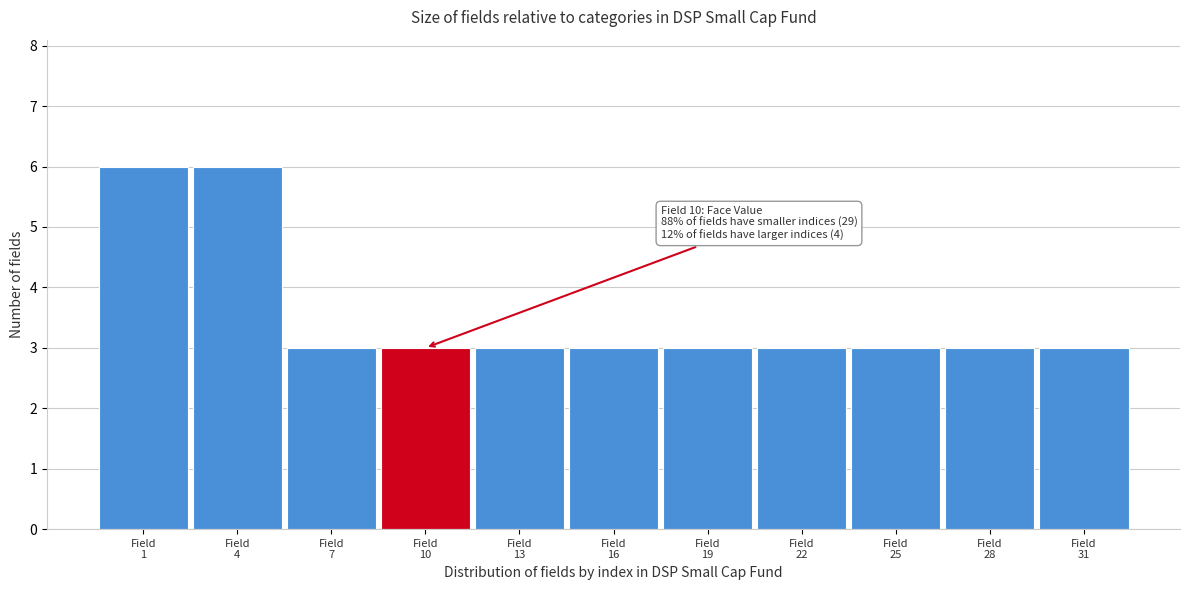

Reading left to right, transcribe all the data shown in this chart.

6	6	3	3	3	3	3	3	3	3	3